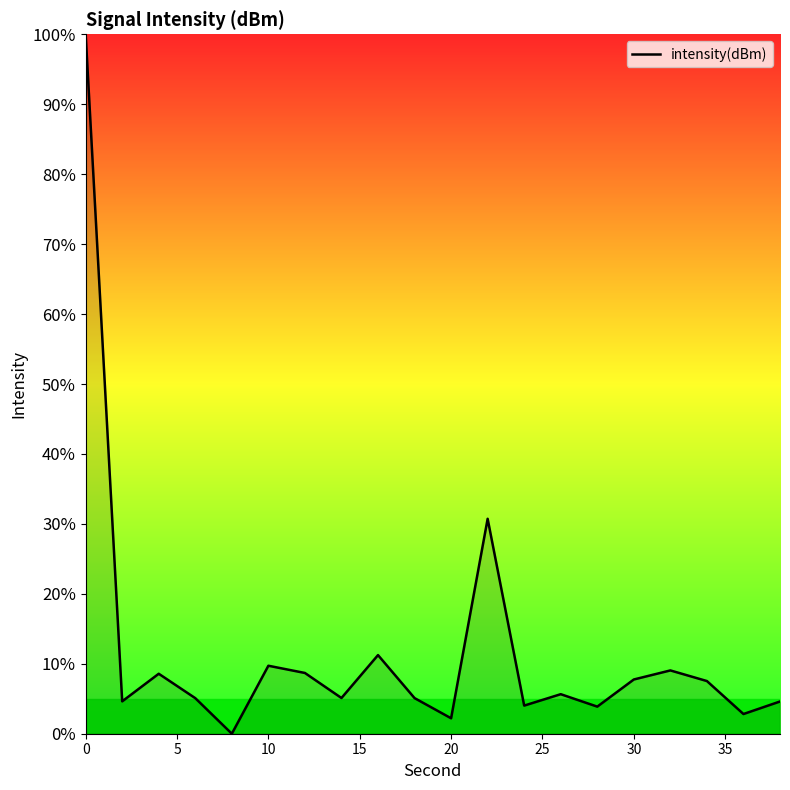

What is the maximum value shown in the chart?

100.0